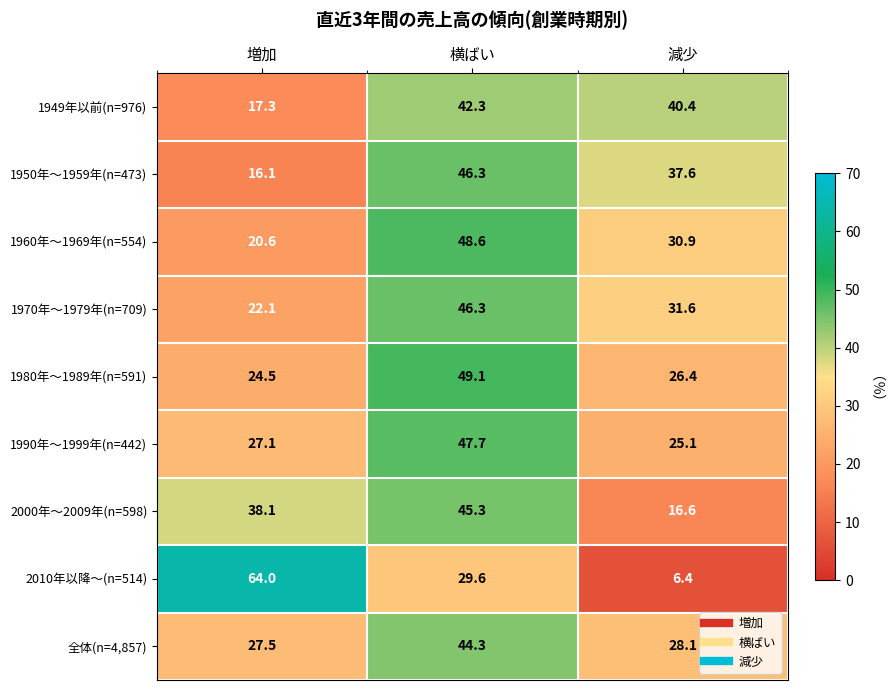

What is the difference between the highest and lowest values at 減少?

34.0